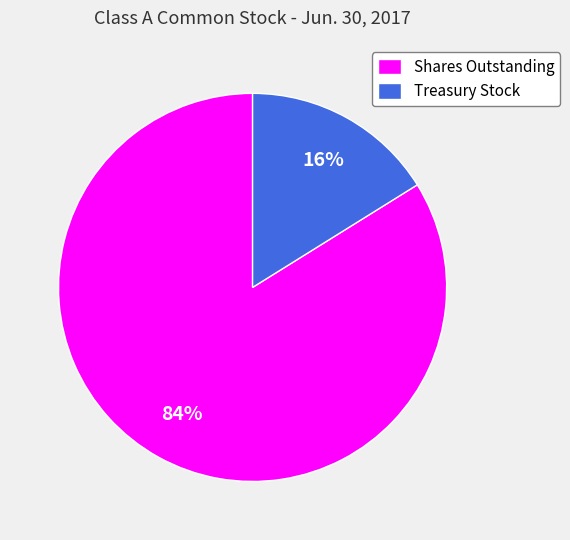

Is it true that Treasury Stock is 16% of the pie?

True